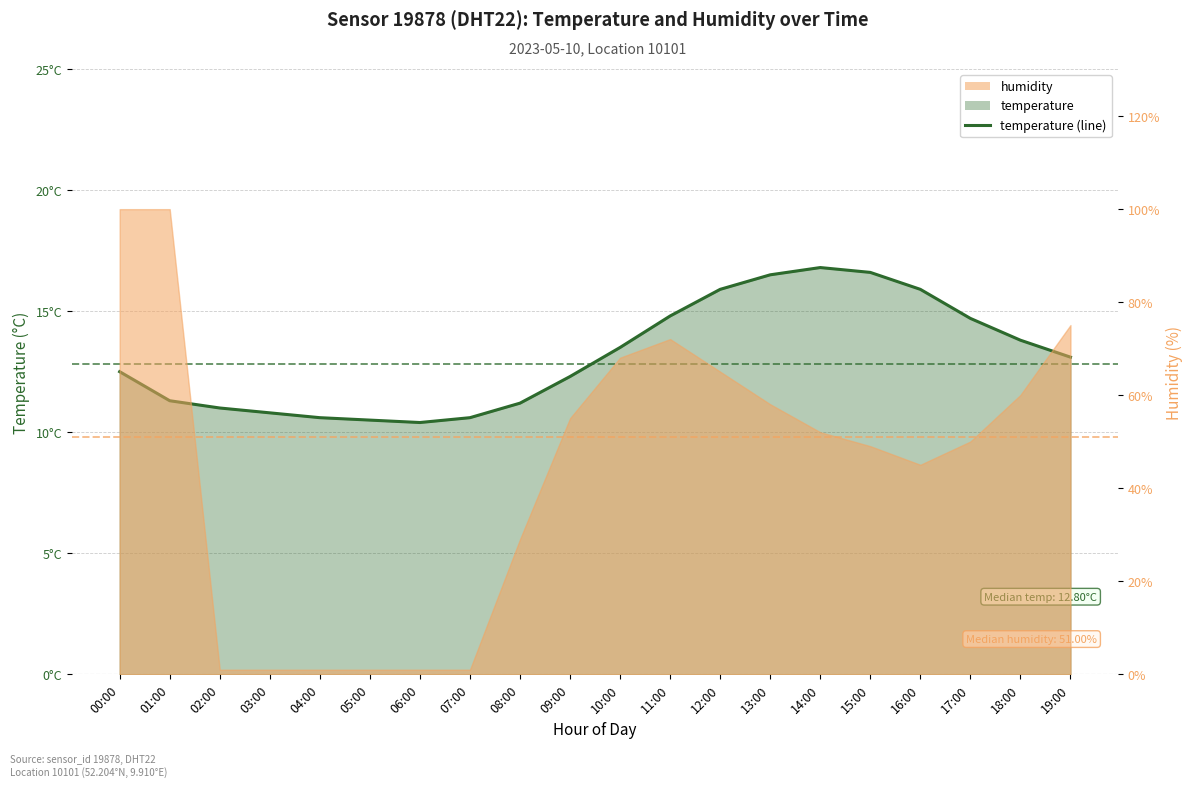

Is it true that the value at 14:00 is 16.8?

True